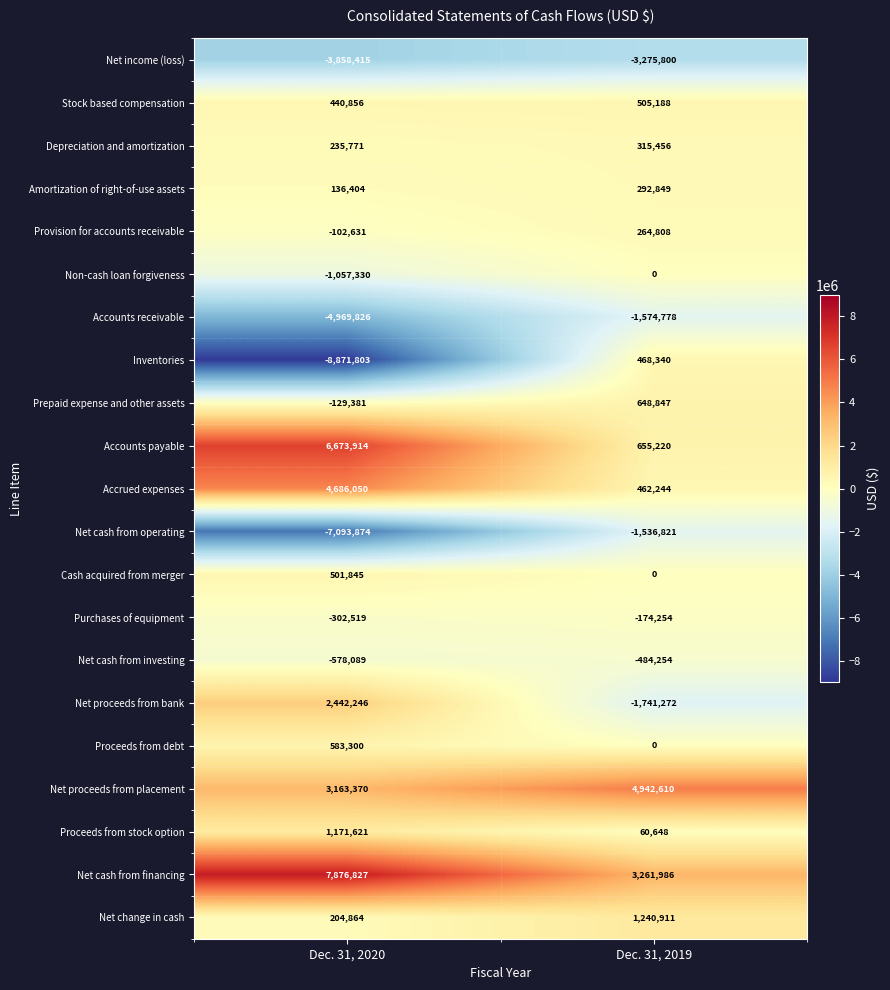

Rank the series by their maximum value, from highest to lowest.

Net cash from financing, Accounts payable, Net proceeds from placement, Accrued expenses, Net proceeds from bank, Net change in cash, Proceeds from stock option, Prepaid expense and other assets, Proceeds from debt, Stock based compensation, Cash acquired from merger, Inventories, Depreciation and amortization, Amortization of right-of-use assets, Provision for accounts receivable, Non-cash loan forgiveness, Purchases of equipment, Net cash from investing, Net cash from operating, Accounts receivable, Net income (loss)